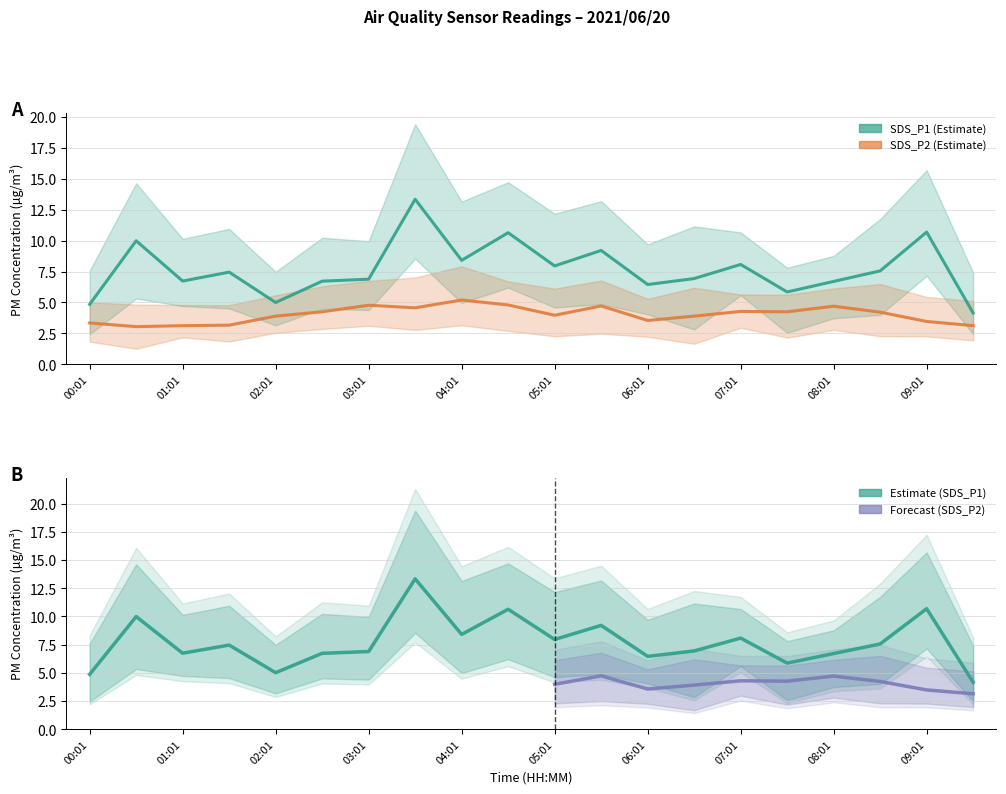

Which series has the widest spread of values?

SDS_P1